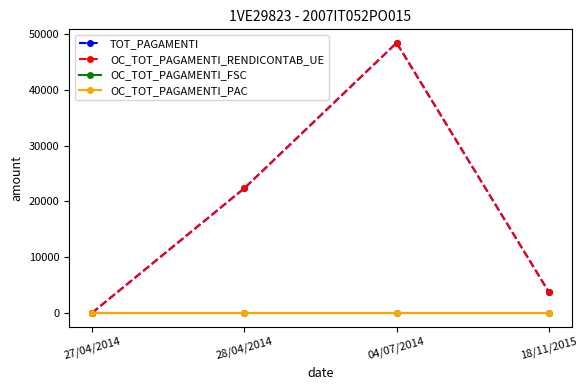

Is this an area chart (filled region under the line)?

No